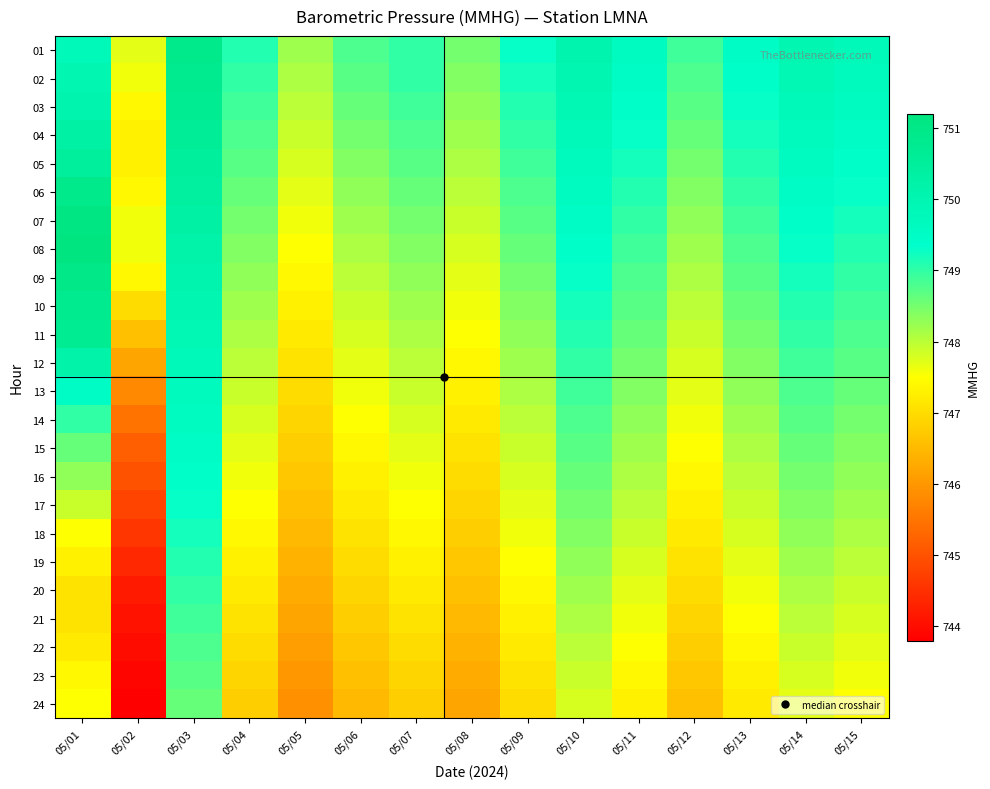

Which category has the highest value across all series?

05/01